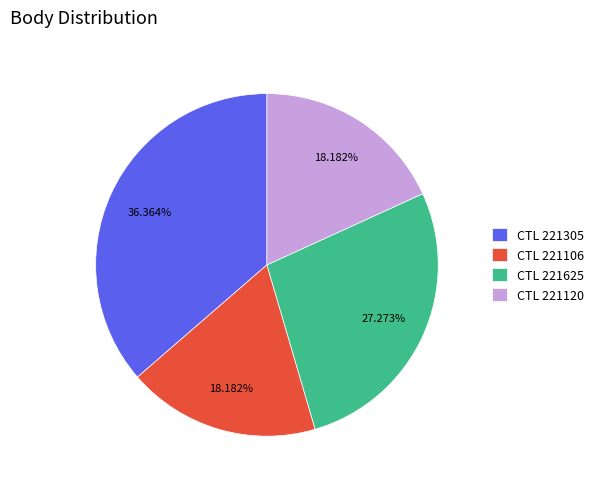

Does CTL 221106 represent more than half of the total?

No